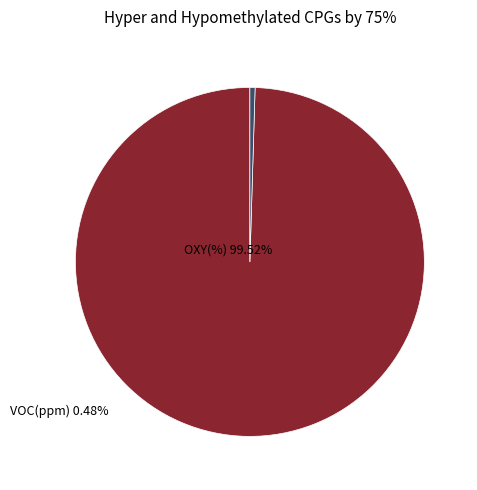

Is there a majority slice in this chart?

Yes